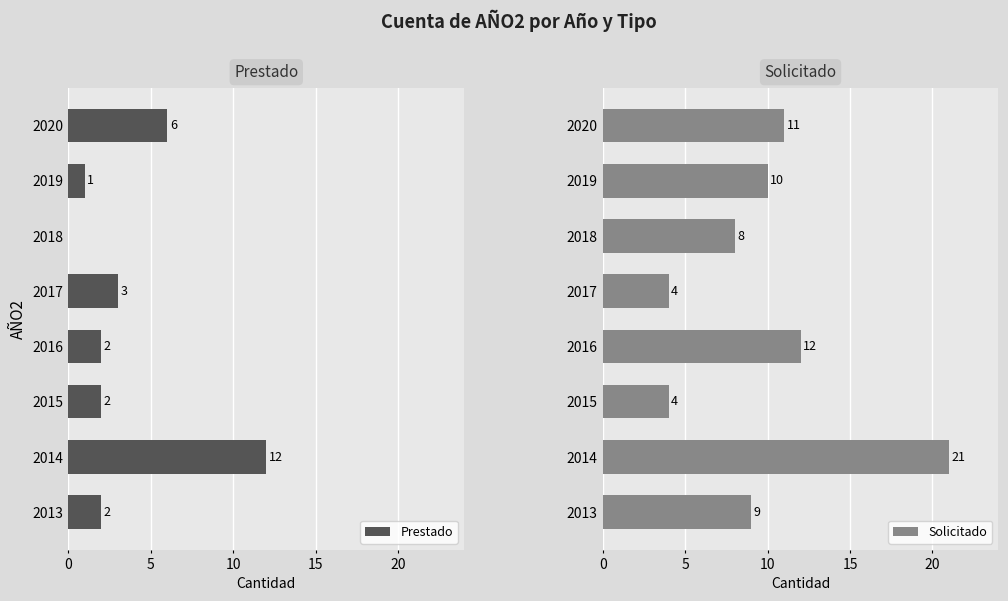

At how many categories does at least one series exceed 5?

6